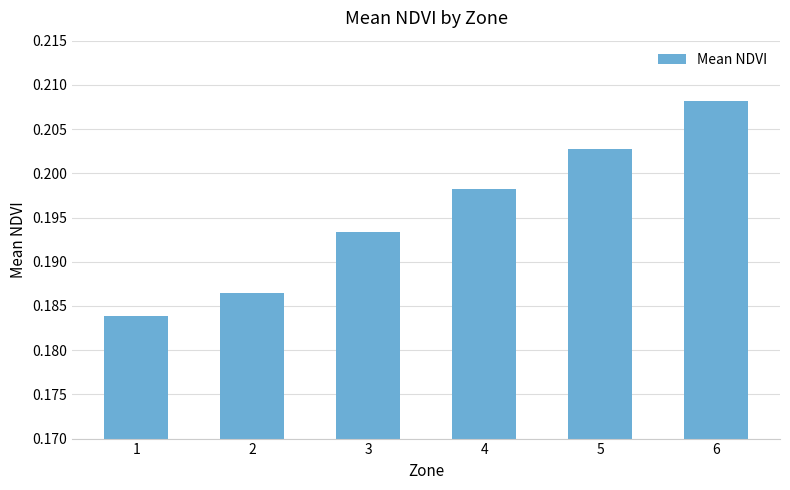

The value at 2 is 0.0. True or false?

False